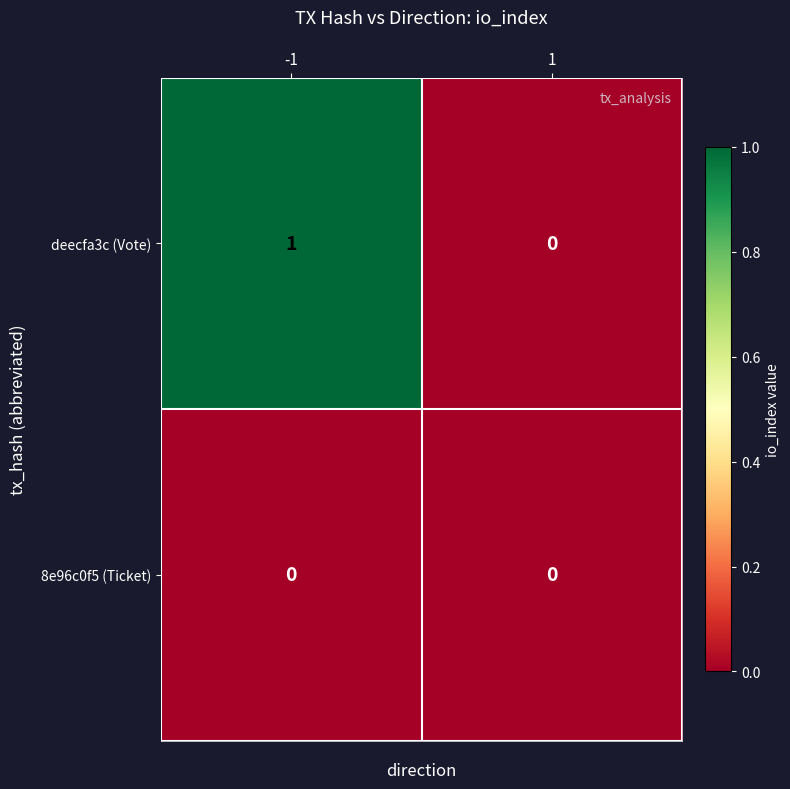

Reading right to left, extract all data points from this chart.

deecfa3c (Vote): 0	1
8e96c0f5 (Ticket): 0	0